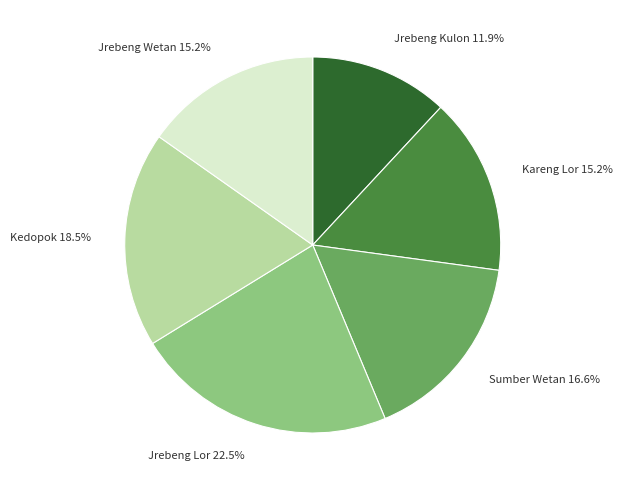

To the nearest percent, what is the difference between the Kareng Lor and Kedopok slice percentages?

3%